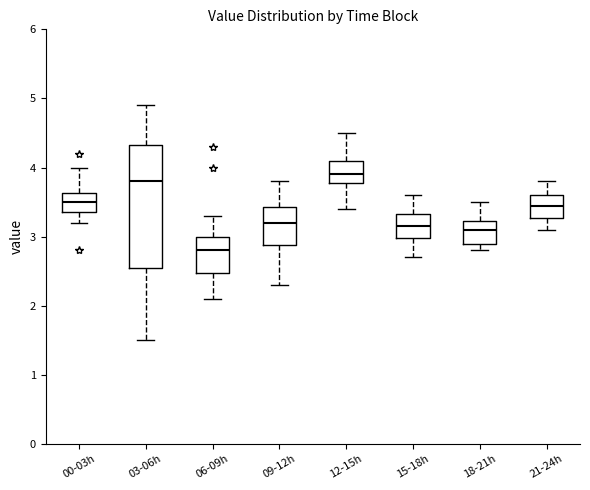

Reading left to right, transcribe this box plot: for each box, give where its median line is, the range the box spans, and where its two whiskers end, as read against the y-axis. The values are not printed on the chart, so give them approximately, as read against the axis.

00-03h: median 3.5, box 3.4 to 3.6, whiskers 3.2 to 4.0
03-06h: median 3.8, box 2.6 to 4.3, whiskers 1.5 to 4.9
06-09h: median 2.8, box 2.5 to 3.0, whiskers 2.1 to 3.3
09-12h: median 3.2, box 2.9 to 3.4, whiskers 2.3 to 3.8
12-15h: median 3.9, box 3.8 to 4.1, whiskers 3.4 to 4.5
15-18h: median 3.2, box 3.0 to 3.3, whiskers 2.7 to 3.6
18-21h: median 3.1, box 2.9 to 3.2, whiskers 2.8 to 3.5
21-24h: median 3.5, box 3.3 to 3.6, whiskers 3.1 to 3.8